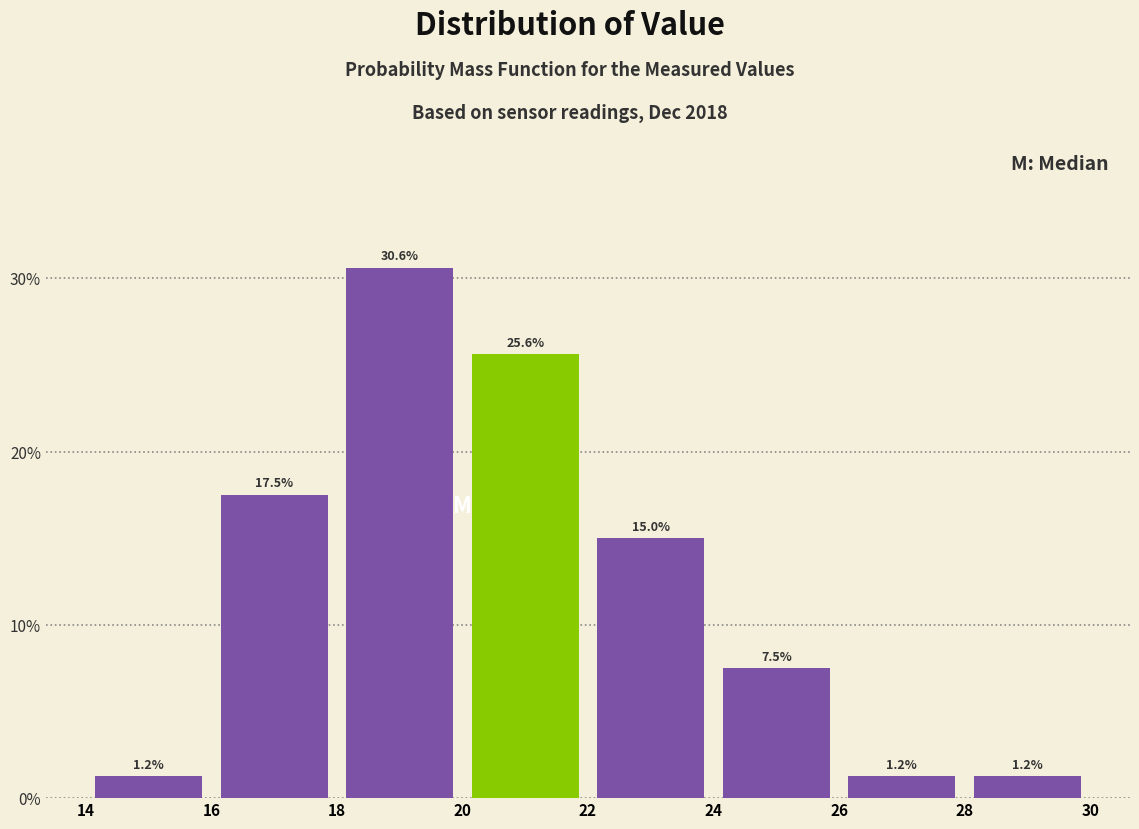

Reading left to right, list every bar in this chart as the range it spans on the x-axis followed by its height.

14 to 16: 1.2
16 to 18: 17.5
18 to 20: 30.6
20 to 22: 25.6
22 to 24: 15.0
24 to 26: 7.5
26 to 28: 1.2
28 to 30: 1.2